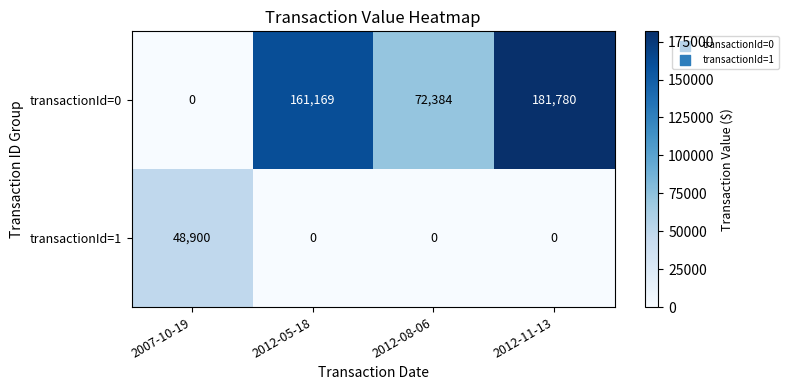

How many data points does each series have?

4